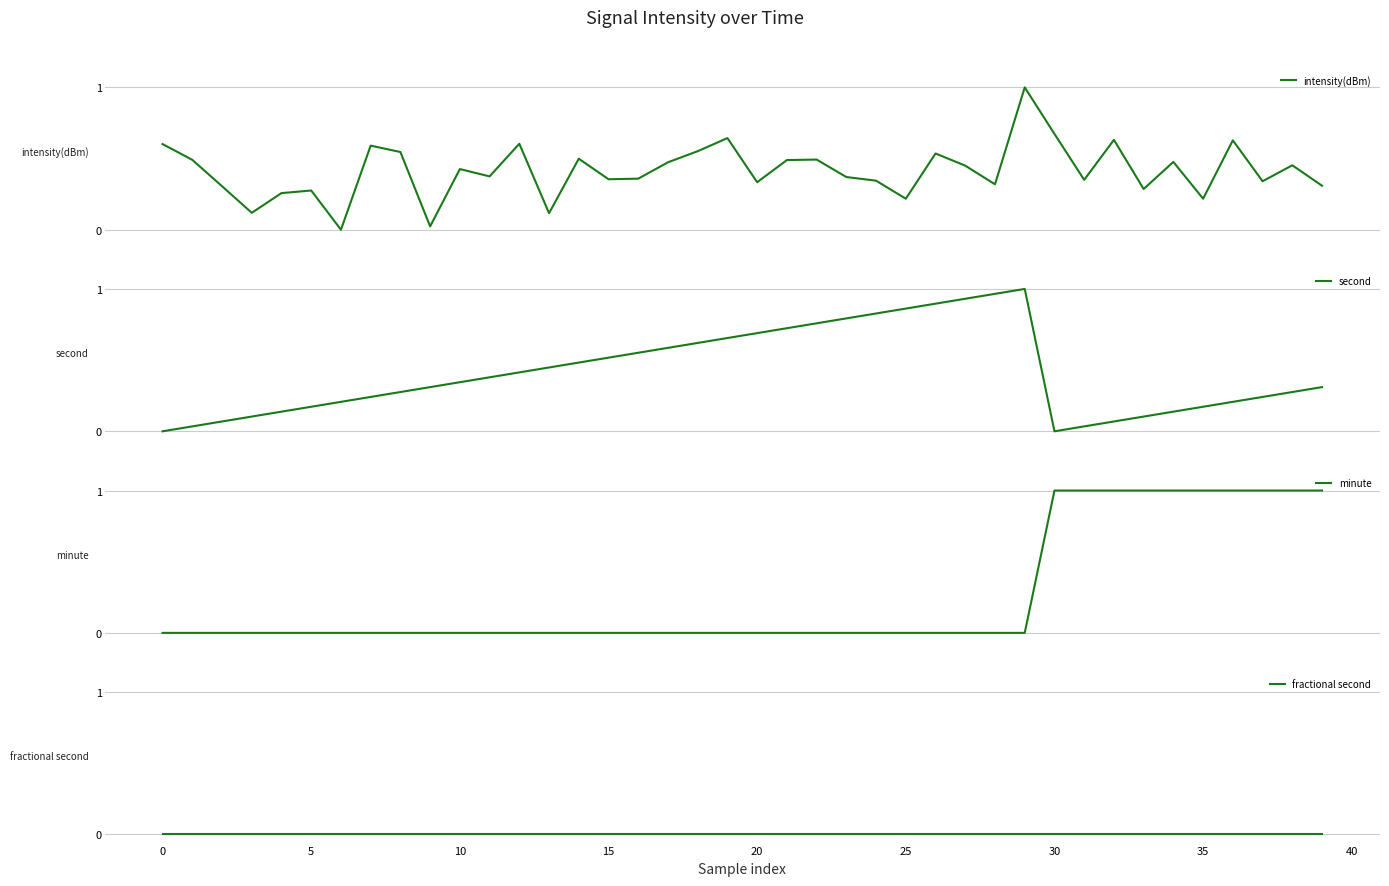

How many values in second are above zero?

38